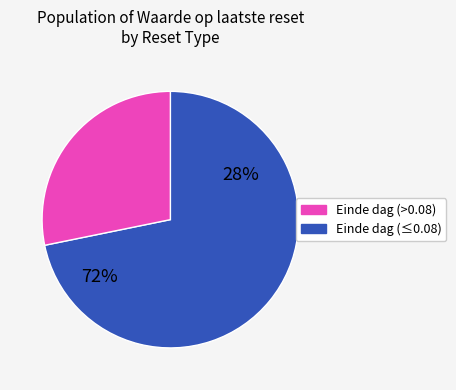

True or false: 2025-04-09 accounts for 28% of the total.

False